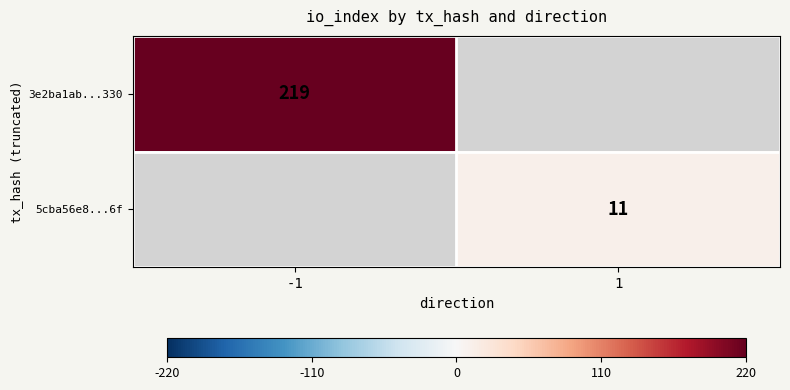

The value of 5cba56e8...6f at 1 is 11. True or false?

True